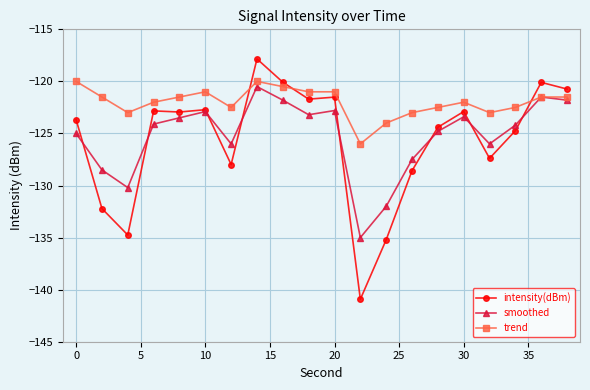

How many data points in smoothed are above -124?

9